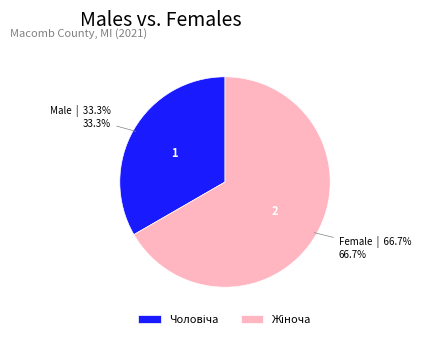

Does any single category account for the majority?

Yes